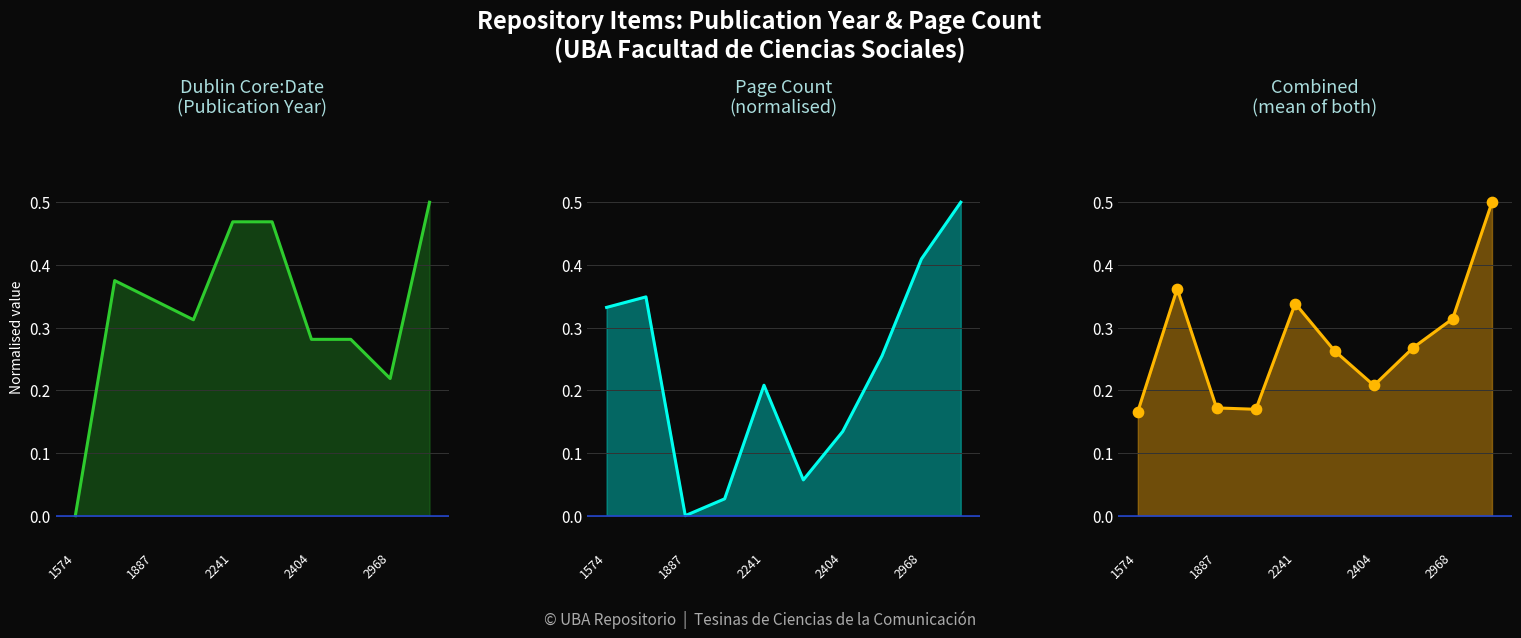

At how many categories does at least one series exceed 0?

10